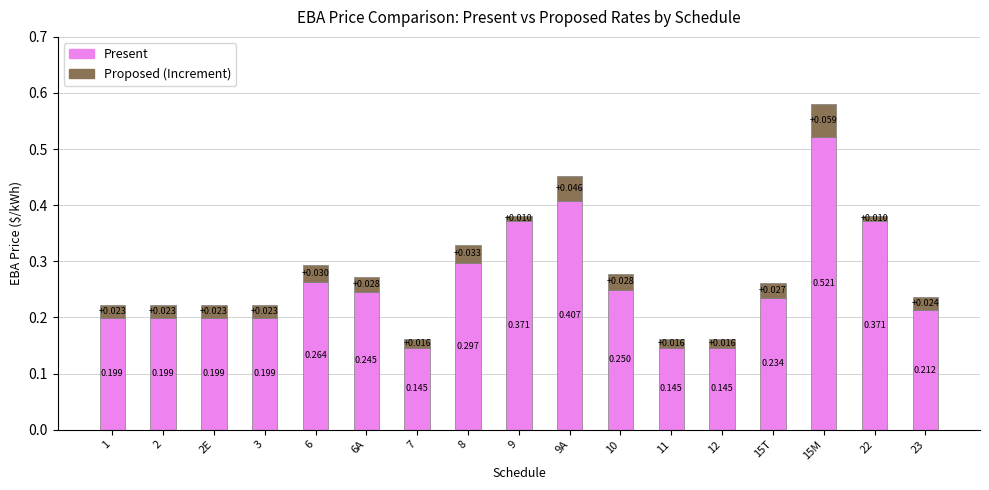

What is the difference between the Present values at 1 and 22?

0.2